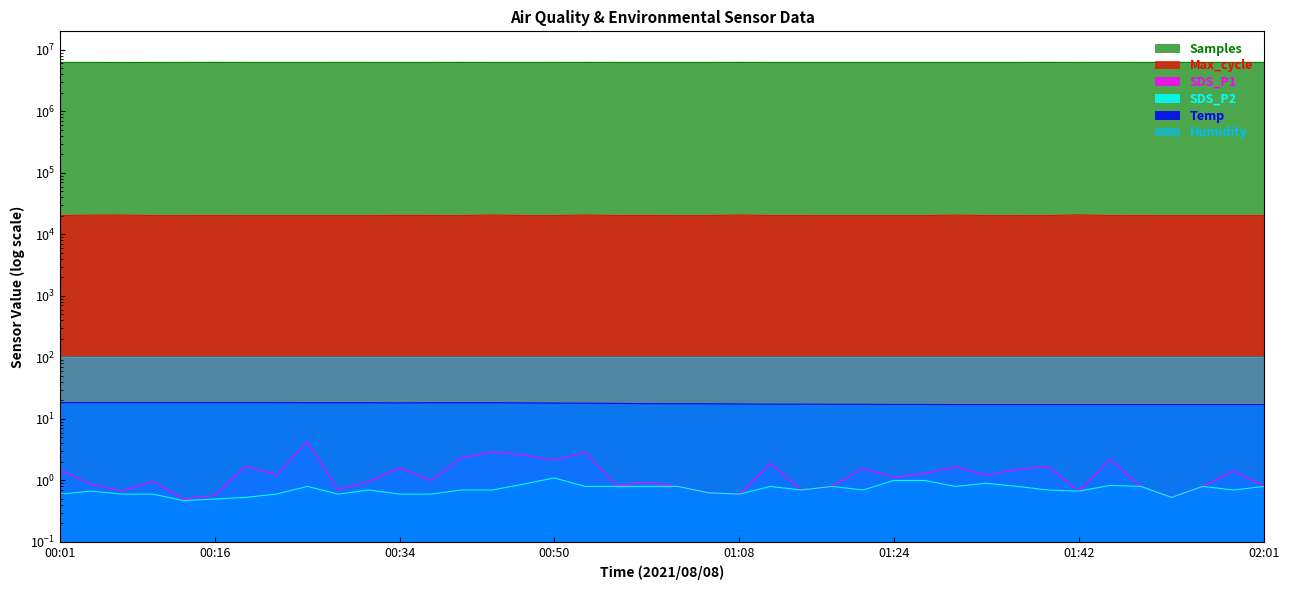

What is the difference between the second highest and second lowest values in the Max_cycle series?

491.0